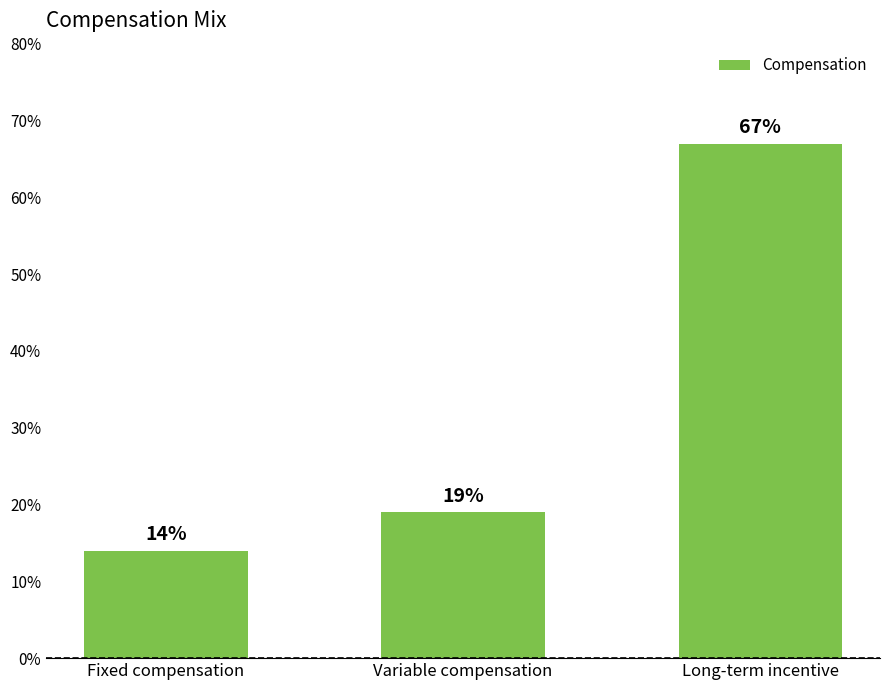

How many bars are there in total?

3